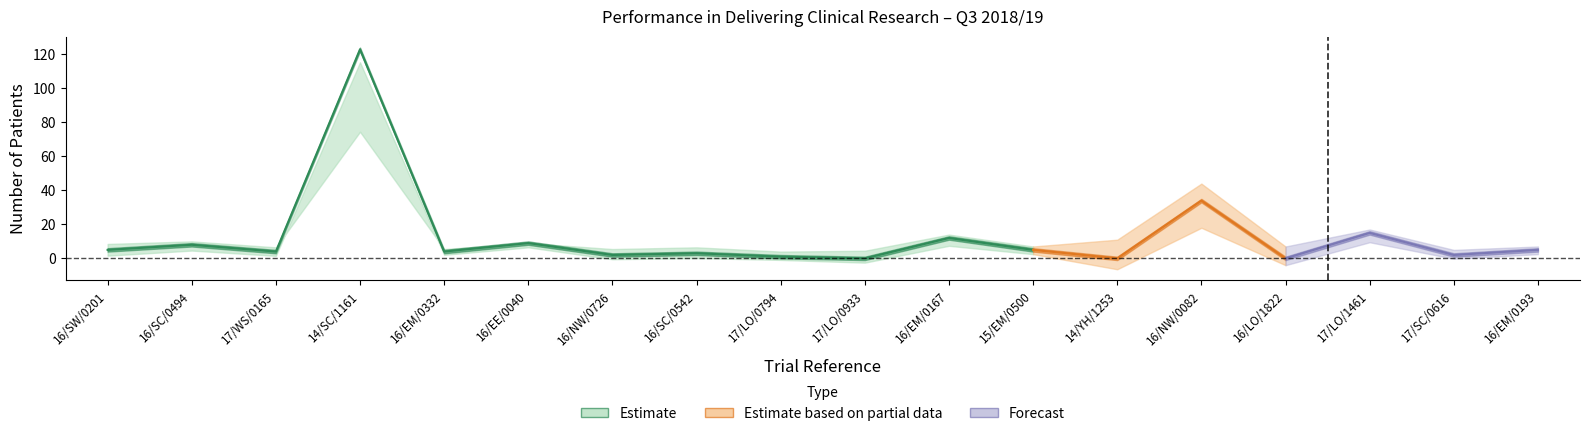

How many data points does each series have?

18